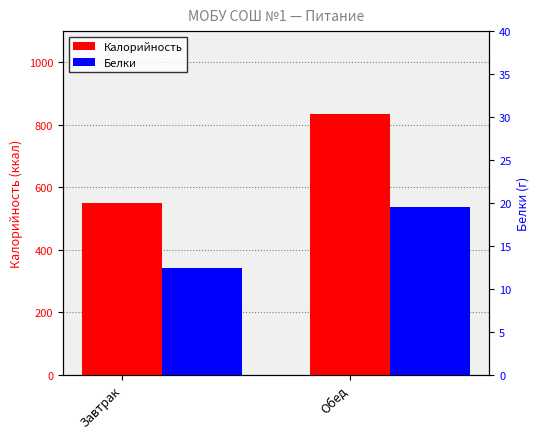

What position from the right is Завтрак?

2